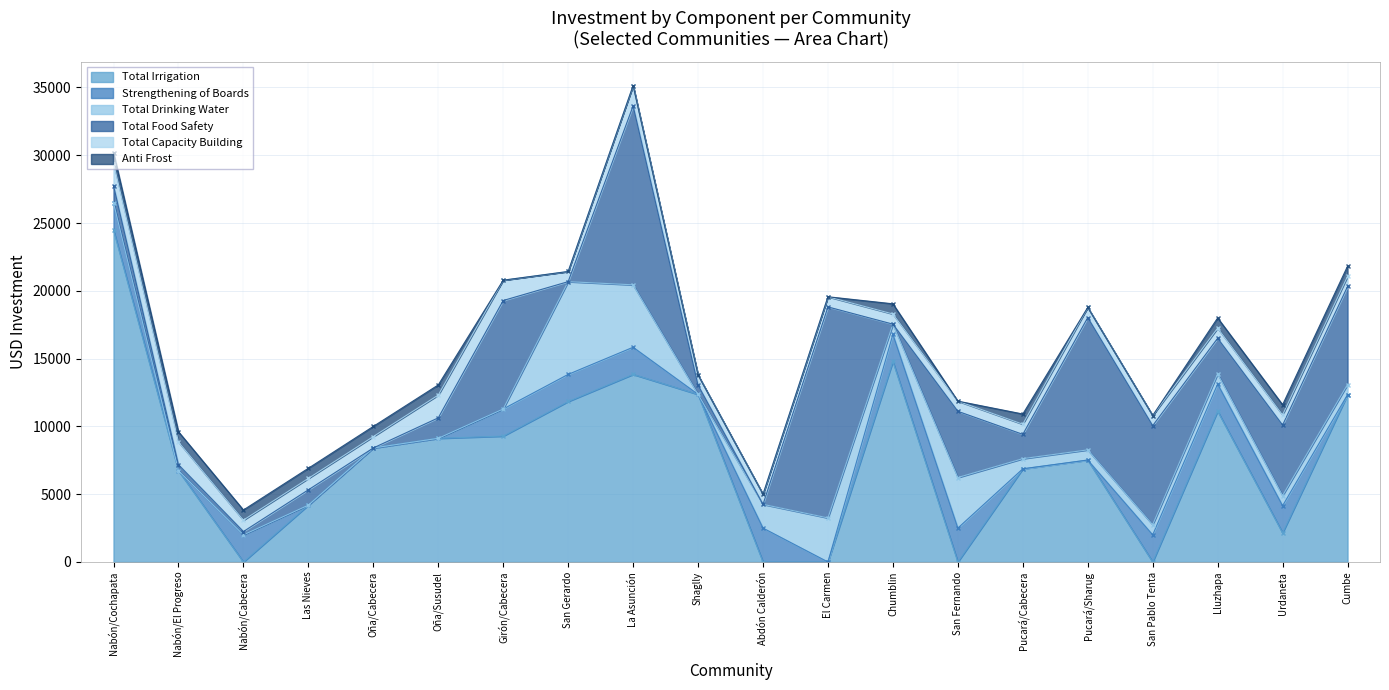

Reading left to right, list all the values displayed in this chart.

Total Irrigation: 24489.1	6738.0	0.0	4192.9	8410.0	9121.9	9286.2	11836.8	13838.6	12361.9	0.0	0.0	14792.5	0.0	6870.7	7518.6	0.0	11127.4	2147.8	12339.8
Strengthening of Boards: 2000.0	0.0	2000.0	0.0	0.0	0.0	2000.0	2000.0	2000.0	0.0	2500.0	0.0	2000.0	2500.0	0.0	0.0	2000.0	2000.0	2000.0	0.0
Total Drinking Water: 0.0	0.0	0.0	0.0	0.0	0.0	0.0	6840.0	4604.5	0.0	1750.0	3250.0	750.0	3729.1	750.0	750.0	750.0	750.0	750.0	750.0
Total Food Safety: 1276.2	437.0	244.8	1130.0	0.0	1508.0	8000.0	0.0	13200.0	681.4	0.0	15563.3	0.0	4884.0	1792.6	9758.0	7303.9	2621.9	5200.0	7230.0
Total Capacity Building: 1680.0	1680.0	840.0	840.0	840.0	1680.0	1500.0	750.0	1500.0	750.0	750.0	750.0	750.0	750.0	750.0	750.0	750.0	750.0	750.0	750.0
Anti Frost: 750.0	750.0	750.0	750.0	750.0	750.0	0.0	0.0	0.0	0.0	0.0	0.0	750.0	0.0	750.0	0.0	0.0	750.0	750.0	750.0